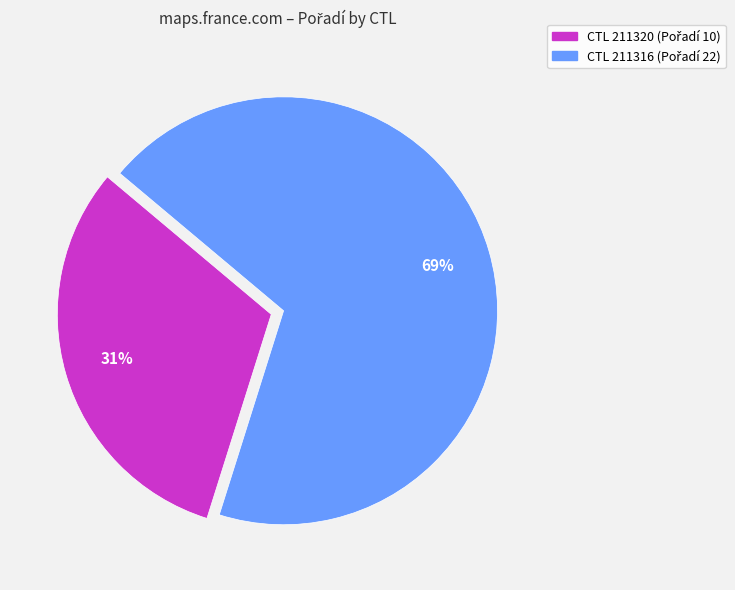

To the nearest percent, what is the average slice percentage?

50%